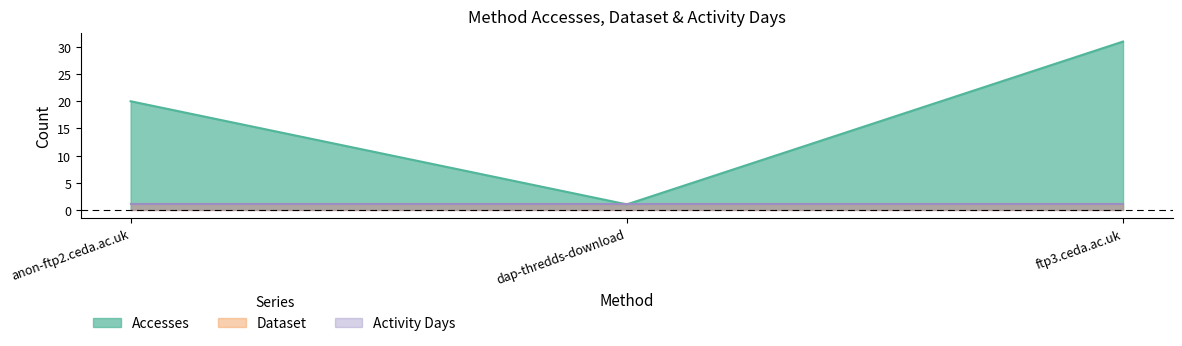

What is the value of the Activity Days point at the 1st from the left?

1